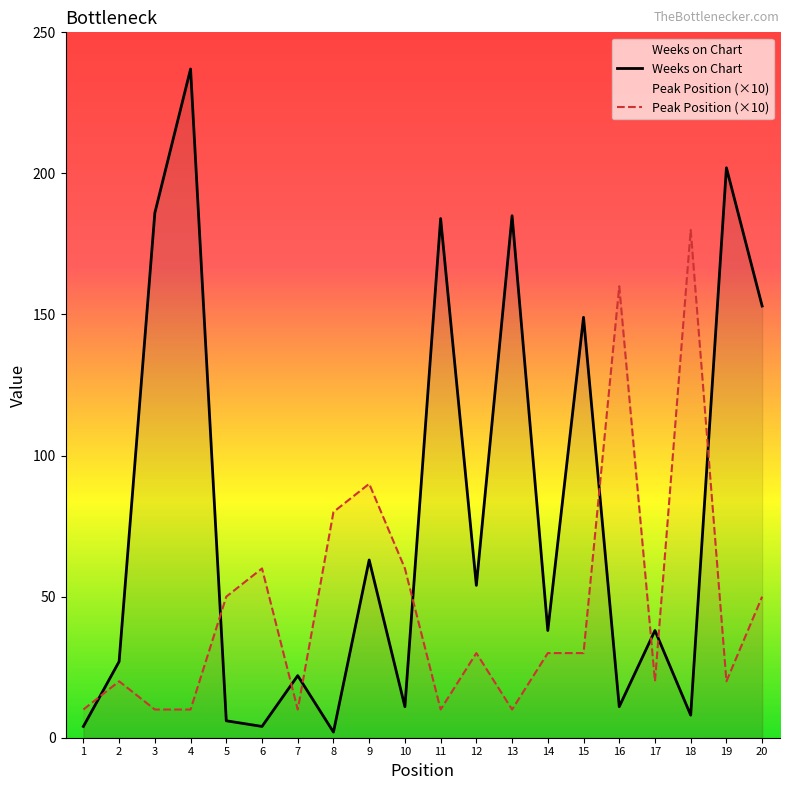

True or false: Weeks on Chart and Peak Position (×10) intersect in this chart.

True